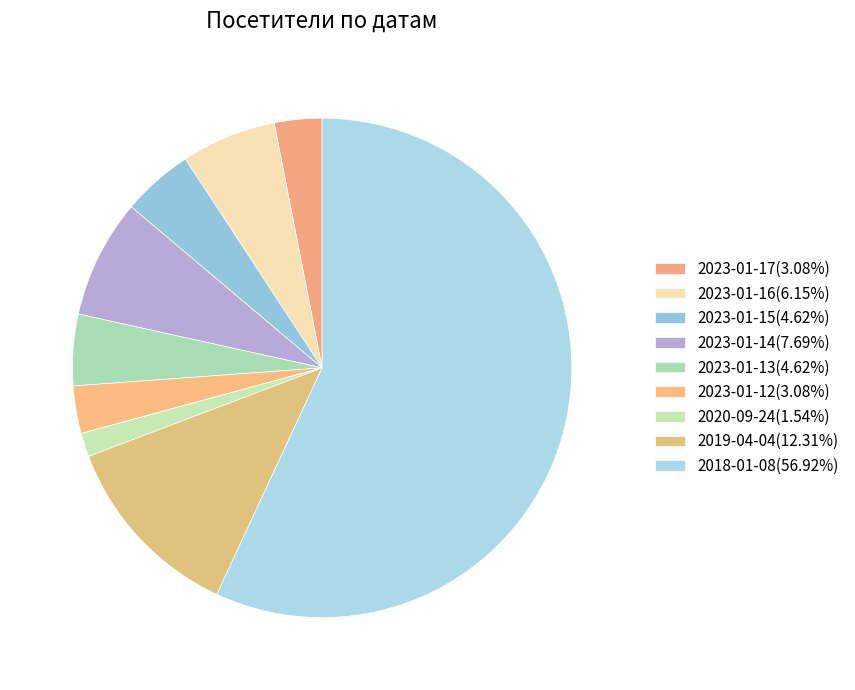

Which slice represents more than half of the pie?

2018-01-08